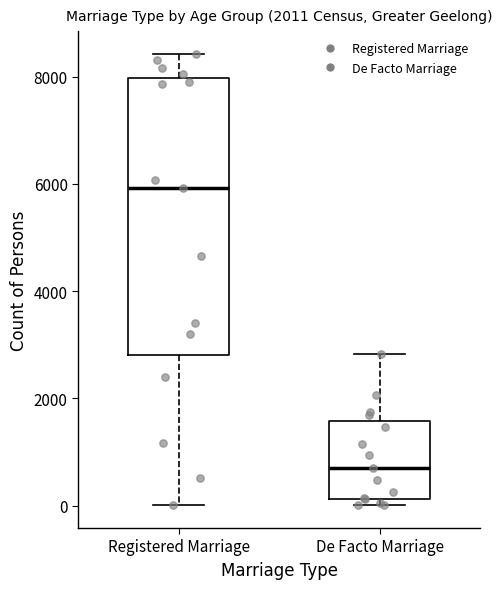

Reading left to right, read every box against the y-axis: the position of its median line, the range the box covers, and the ends of its whiskers. The values are not printed on the chart, so give them approximately, as read against the axis.

Registered Marriage: median 6000, box 2800 to 8000, whiskers 0 to 8400
De Facto Marriage: median 800, box 200 to 1600, whiskers 0 to 2800